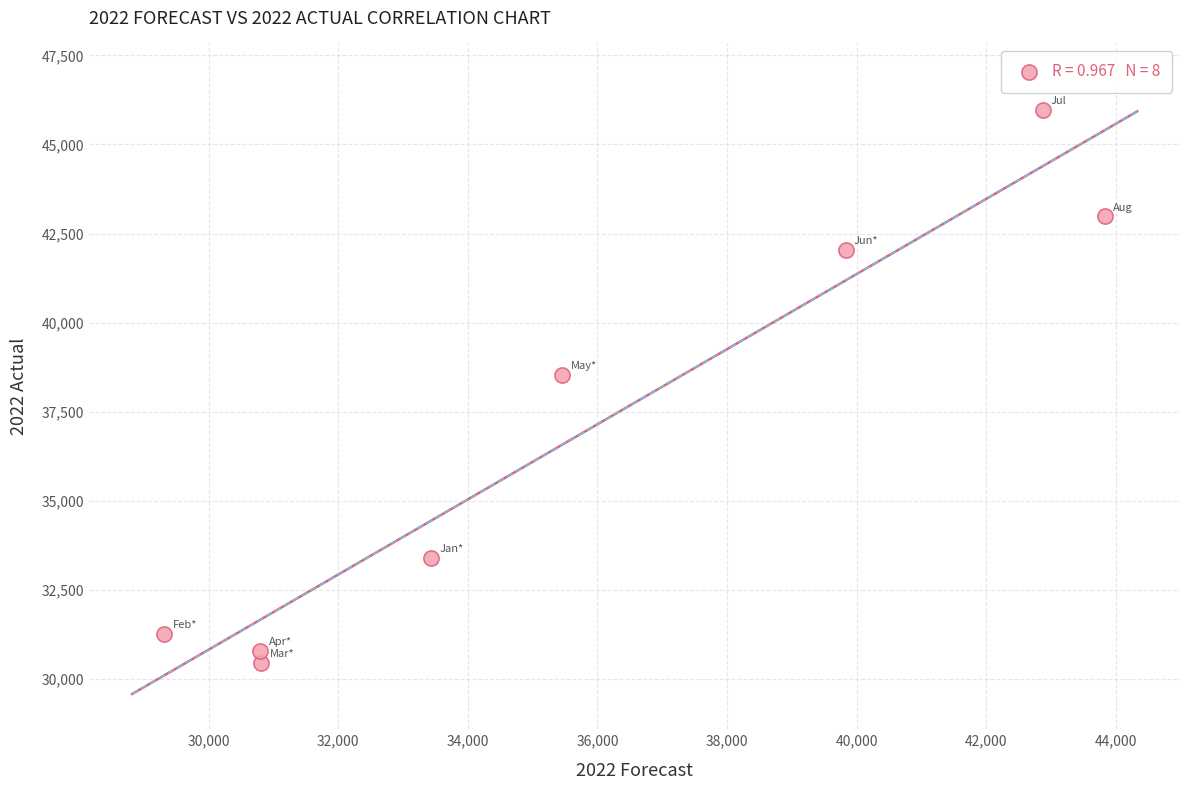

What is the average X value?

35794